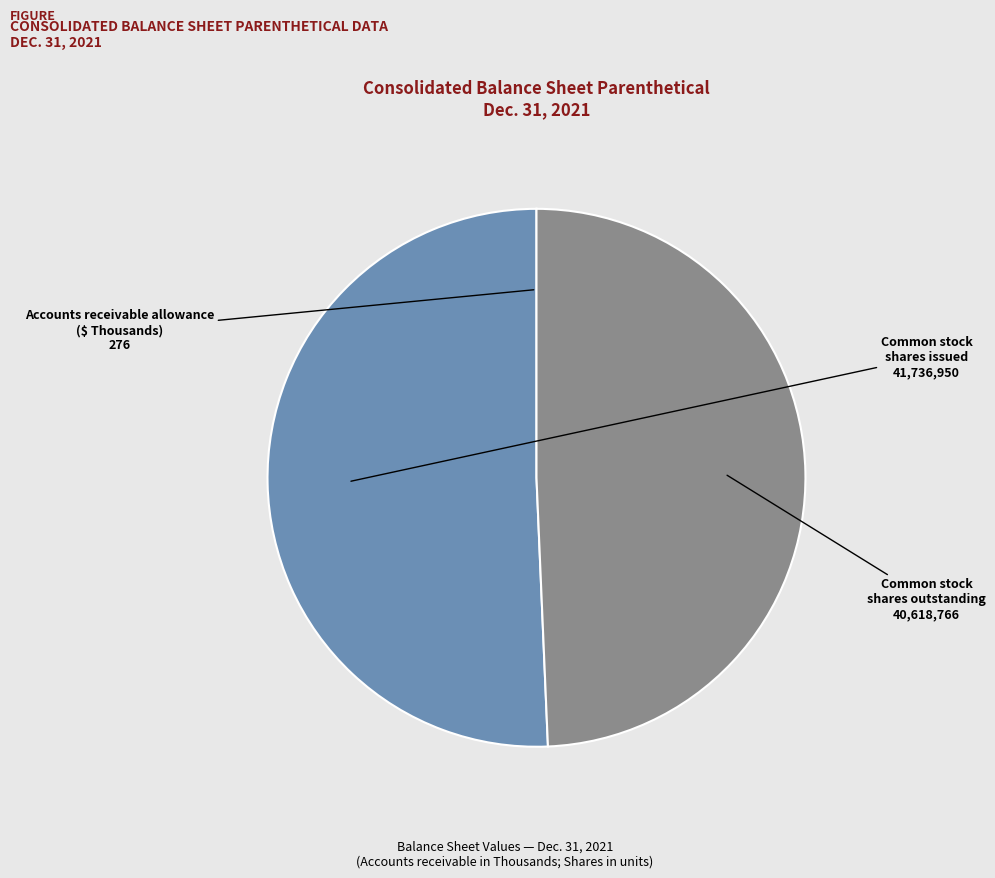

Does any single category account for the majority?

Yes